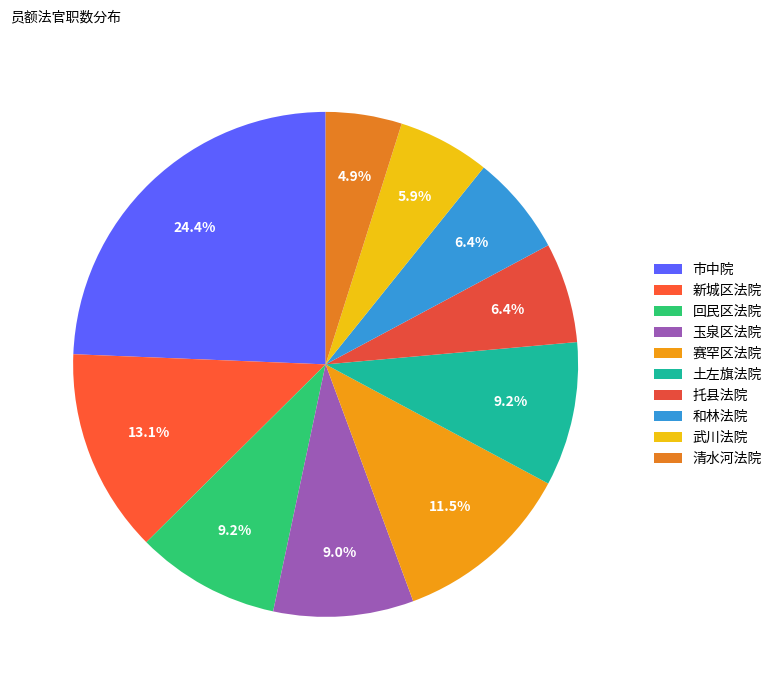

What is the ratio of the value at 托县法院 to the value at 武川法院?

1.1